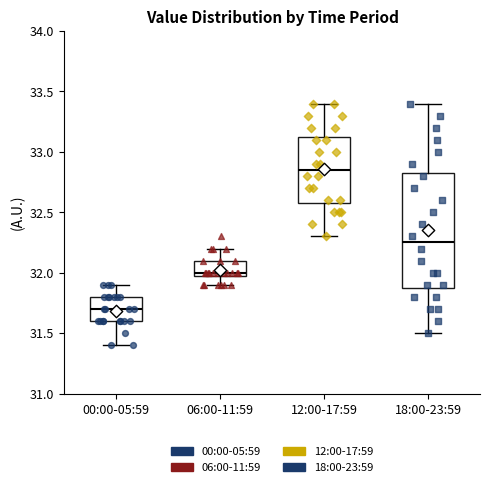

Reading left to right, transcribe this box plot: for each box, give where its median line is, the range the box spans, and where its two whiskers end, as read against the y-axis. The values are not printed on the chart, so give them approximately, as read against the axis.

00:00-05:59: median 31.70, box 31.60 to 31.80, whiskers 31.40 to 31.90
06:00-11:59: median 32.00 (just above the box's lower edge), box 32.00 to 32.10, whiskers 31.90 to 32.20
12:00-17:59: median 32.85, box 32.60 to 33.15, whiskers 32.30 to 33.40
18:00-23:59: median 32.25, box 31.90 to 32.85, whiskers 31.50 to 33.40